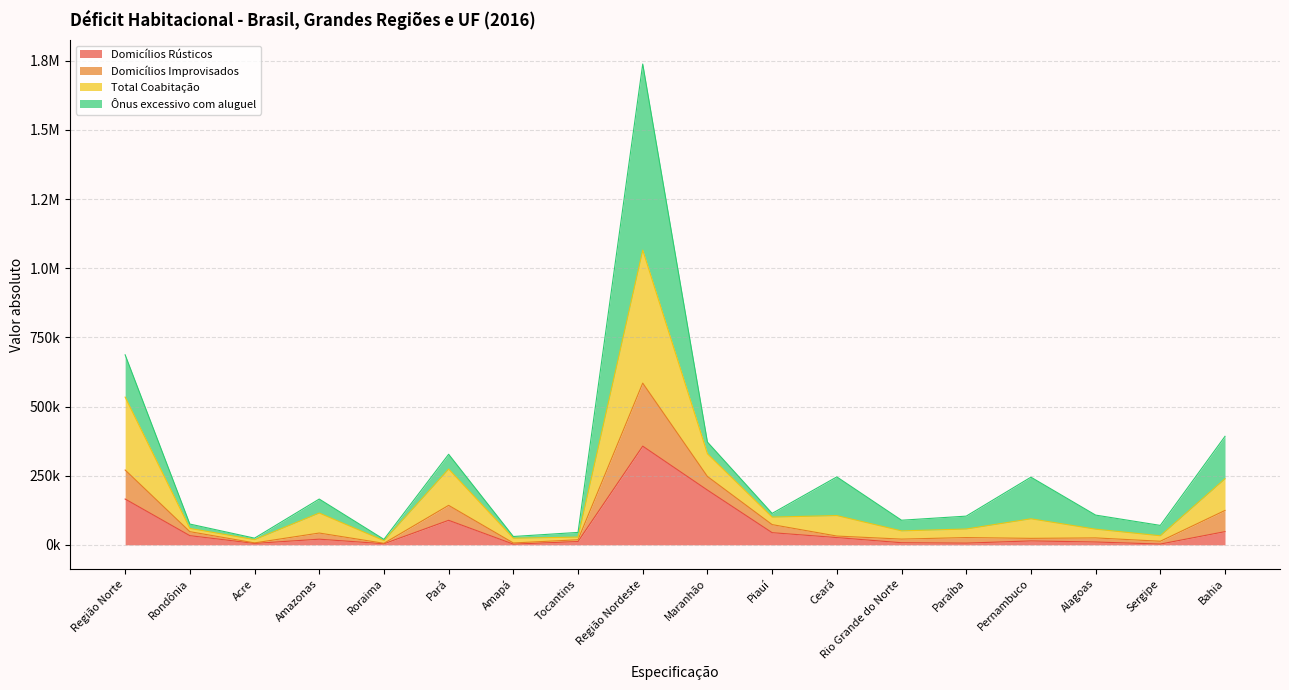

What is the minimum value shown in the chart?

1691.0